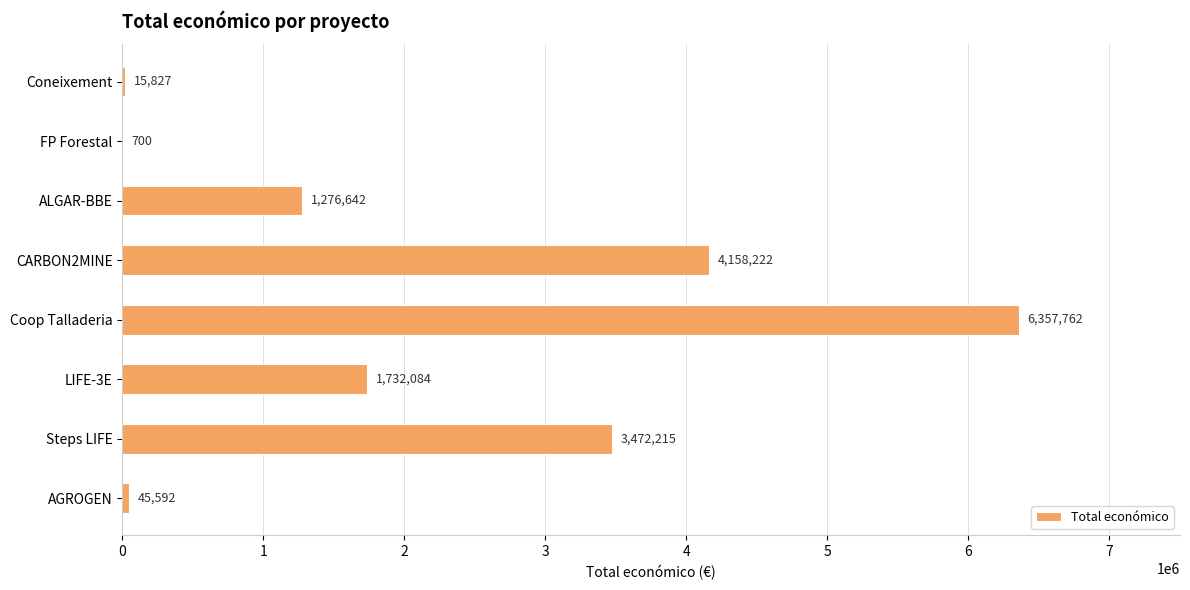

Reading top to bottom, transcribe all the data shown in this chart.

Coneixement=15827	FP Forestal=700	ALGAR-BBE=1276642	CARBON2MINE=4158222	Coop Talladeria=6357762	LIFE-3E=1732084	Steps LIFE=3472215	AGROGEN=45592